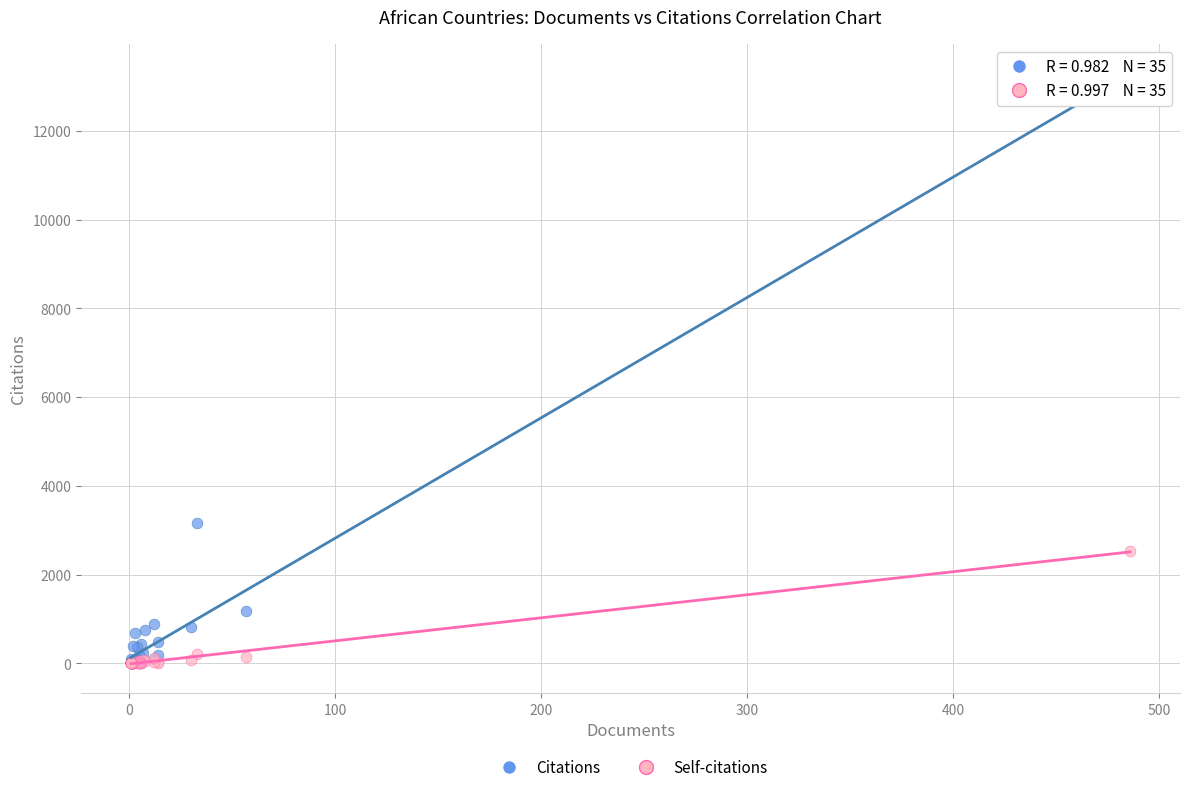

What are all the series names shown in the legend?

Citations, Self-citations